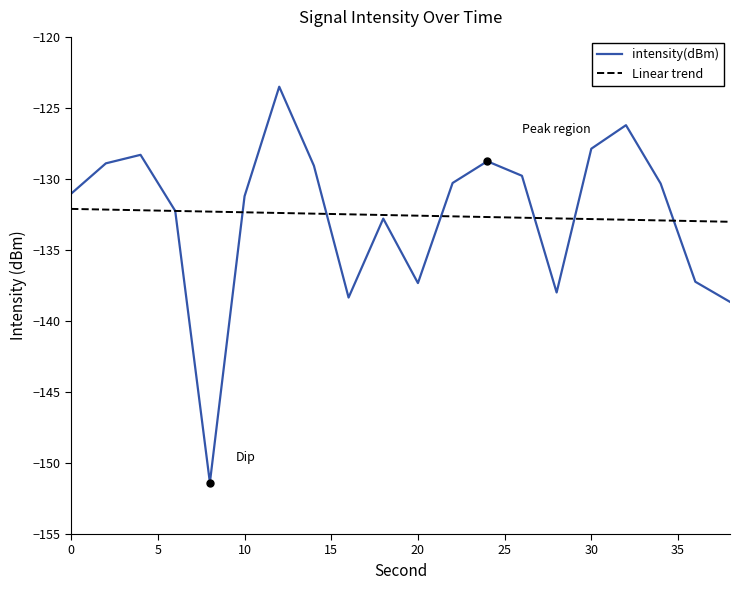

Count the number of values greater than -130.

8